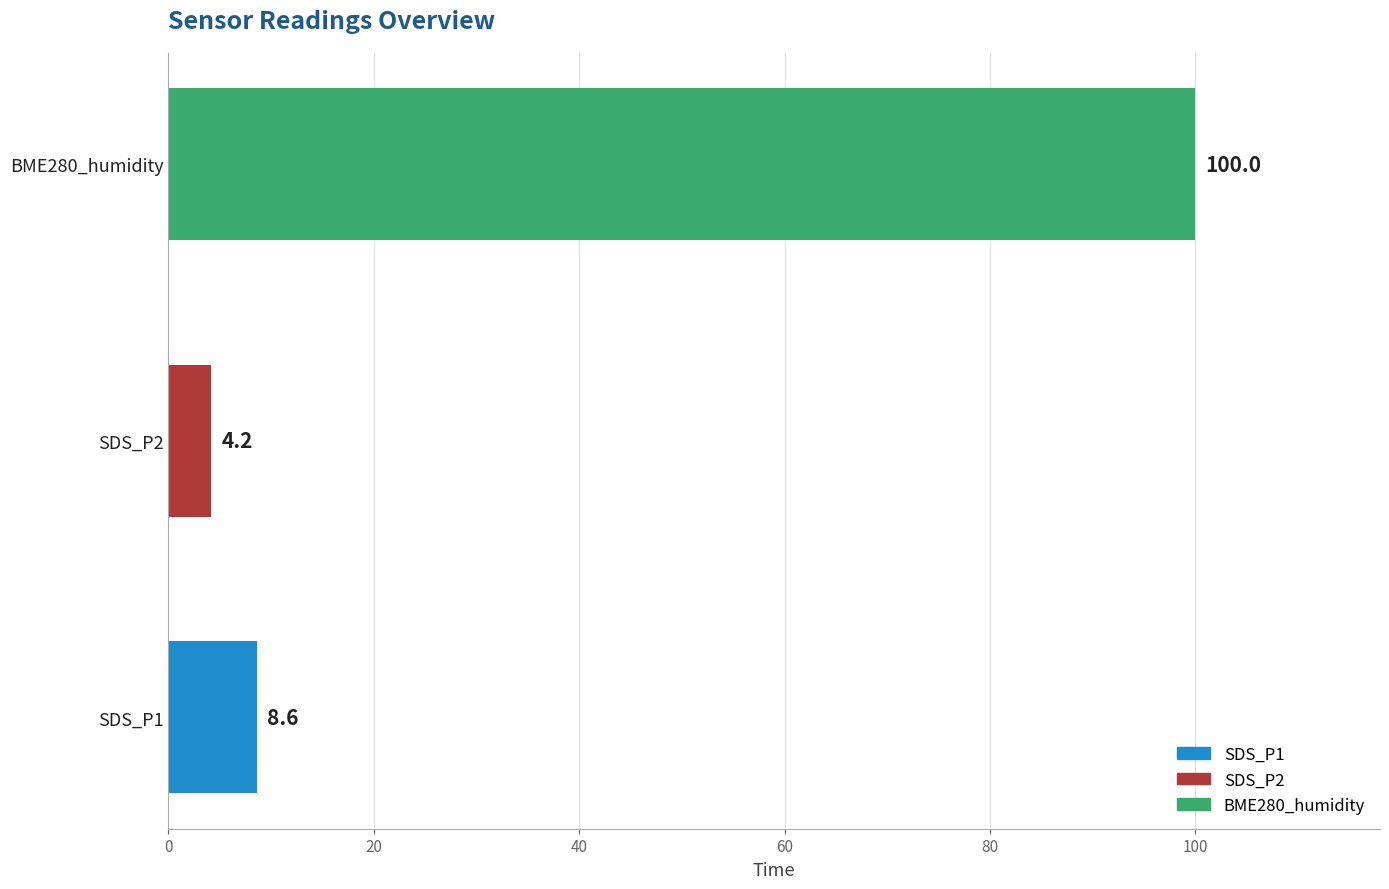

The chart shows a value of 4.2 at SDS_P2. True or false?

True